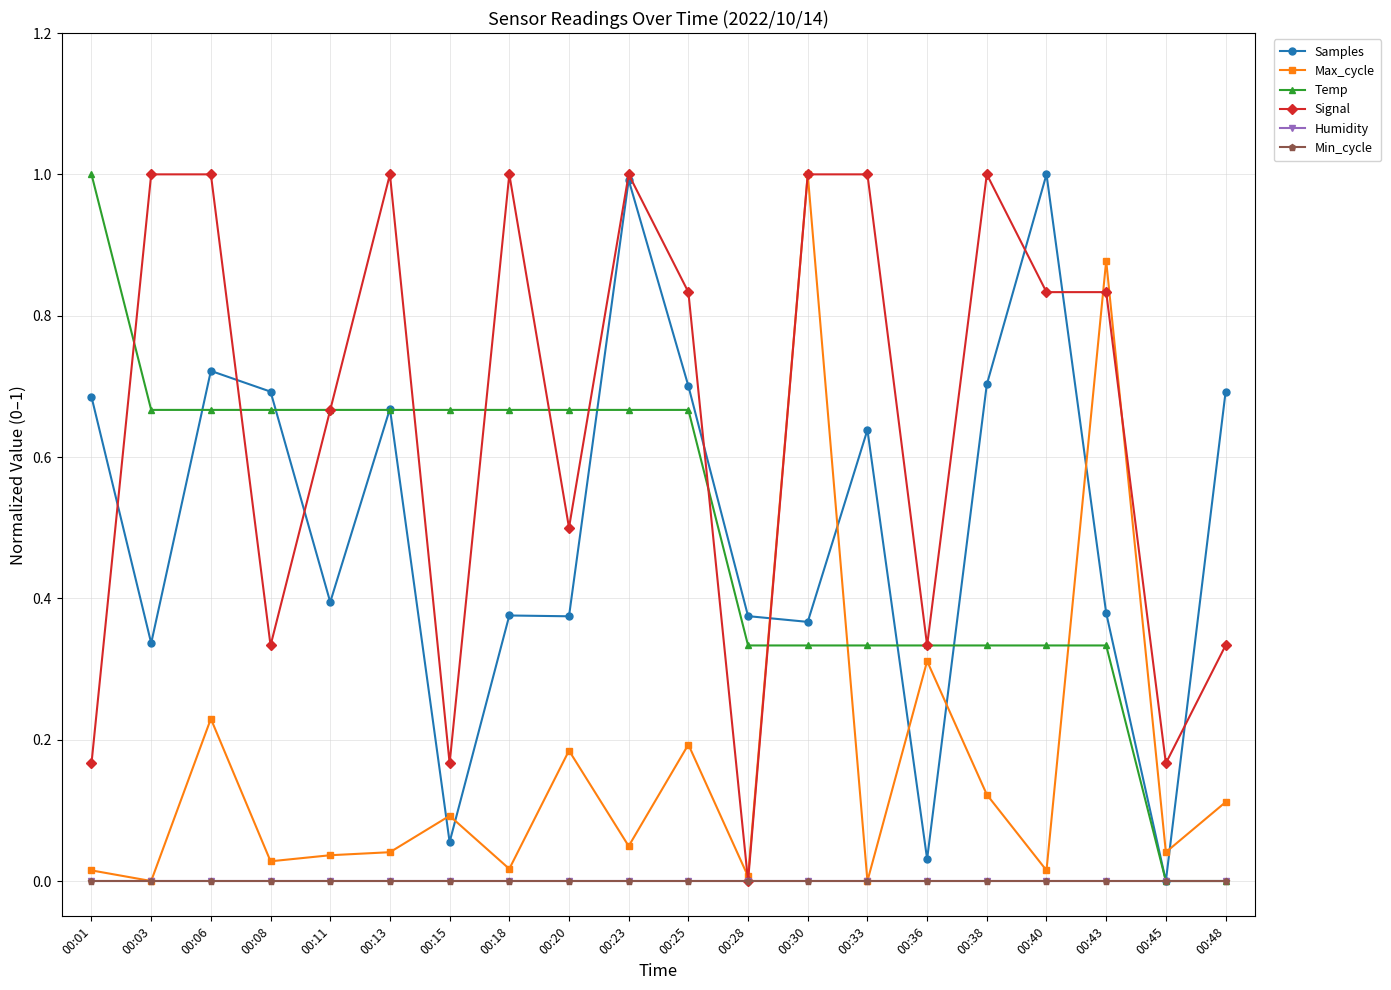

Which category has the highest value across all series?

00:40